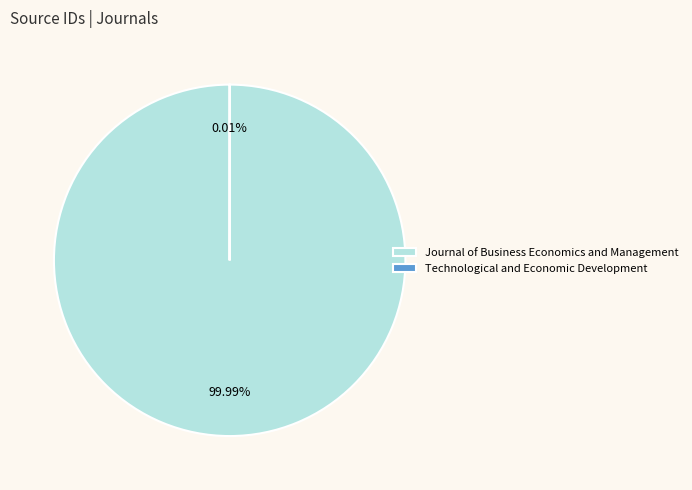

What percentage is the Journal of Business Economics and Management slice, to the nearest percent?

100%